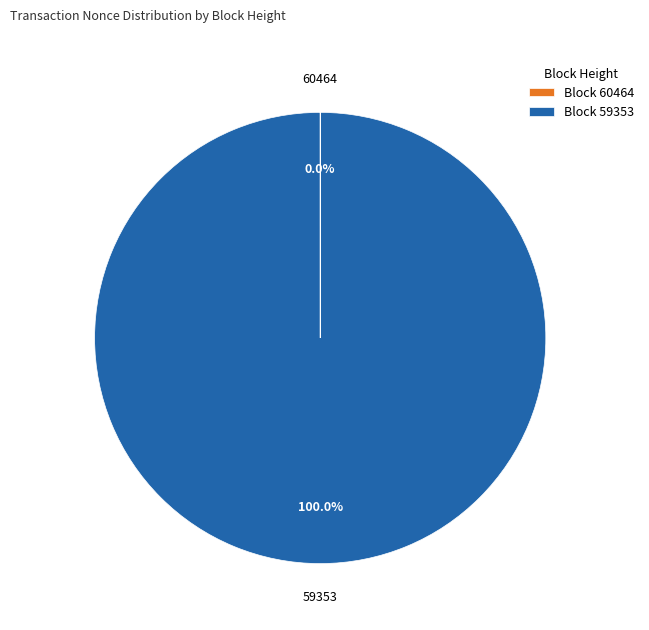

Does any single category account for the majority?

Yes